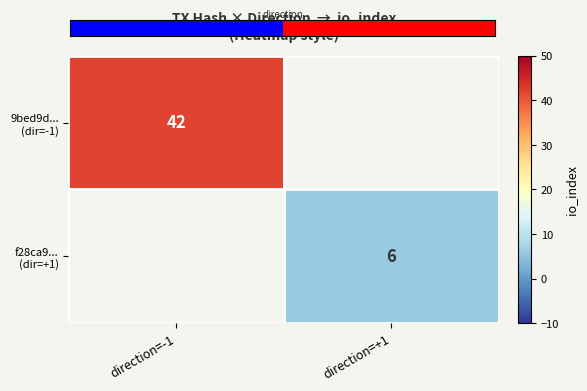

What is the greatest value displayed?

6.0